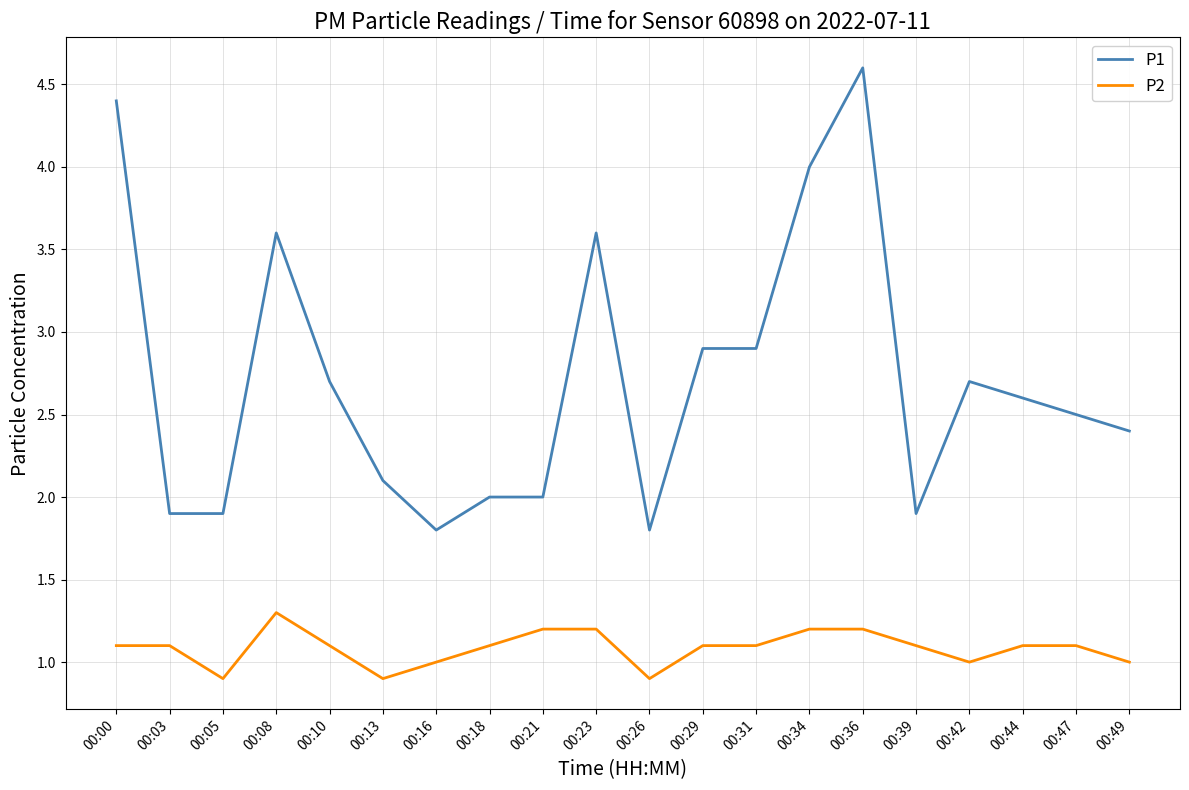

Reading left to right, transcribe all the data shown in this chart.

P1: 00:00=4.4	00:03=1.9	00:05=1.9	00:08=3.6	00:10=2.7	00:13=2.1	00:16=1.8	00:18=2.0	00:21=2.0	00:23=3.6	00:26=1.8	00:29=2.9	00:31=2.9	00:34=4.0	00:36=4.6	00:39=1.9	00:42=2.7	00:44=2.6	00:47=2.5	00:49=2.4
P2: 00:00=1.1	00:03=1.1	00:05=0.9	00:08=1.3	00:10=1.1	00:13=0.9	00:16=1.0	00:18=1.1	00:21=1.2	00:23=1.2	00:26=0.9	00:29=1.1	00:31=1.1	00:34=1.2	00:36=1.2	00:39=1.1	00:42=1.0	00:44=1.1	00:47=1.1	00:49=1.0